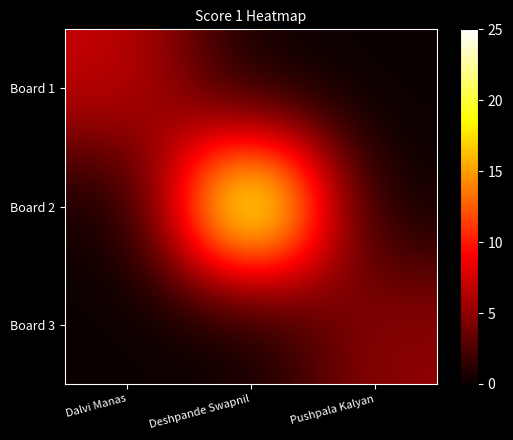

Between Dalvi Manas and Deshpande Swapnil, which series saw the biggest shift?

Board 2